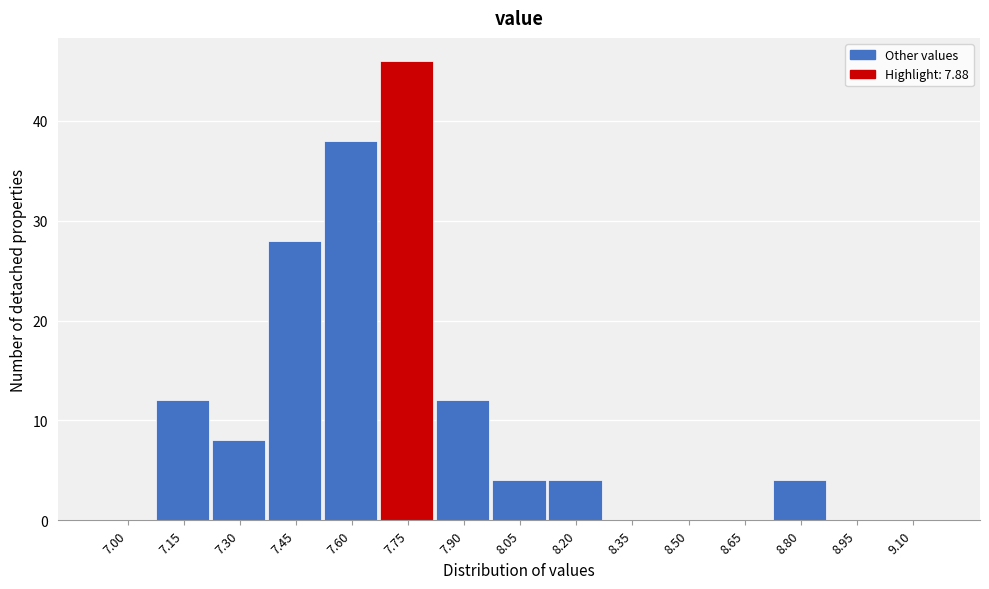

Reading left to right, transcribe all the data shown in this chart.

7.00=0	7.15=12	7.30=8	7.45=28	7.60=38	7.75=46	7.90=12	8.05=4	8.20=4	8.35=0	8.50=0	8.65=0	8.80=4	8.95=0	9.10=0